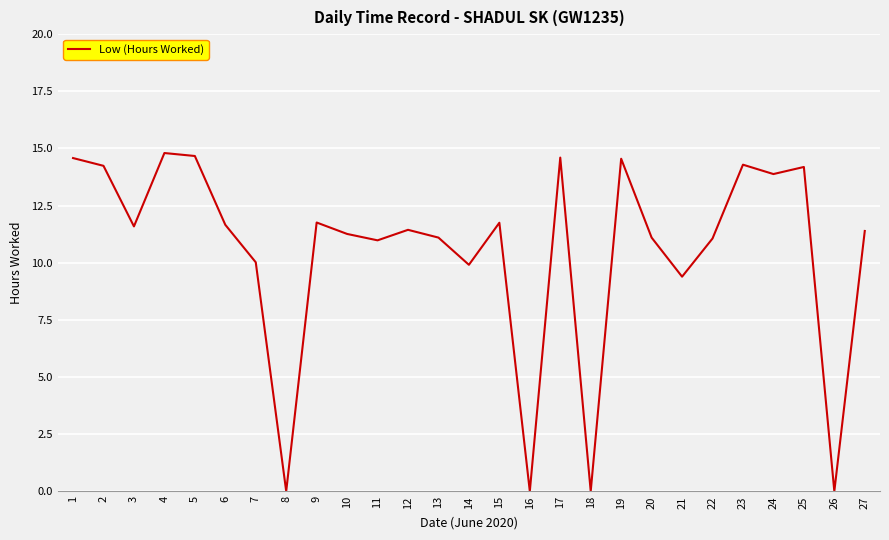

Between 27 and 22, which is larger?

27